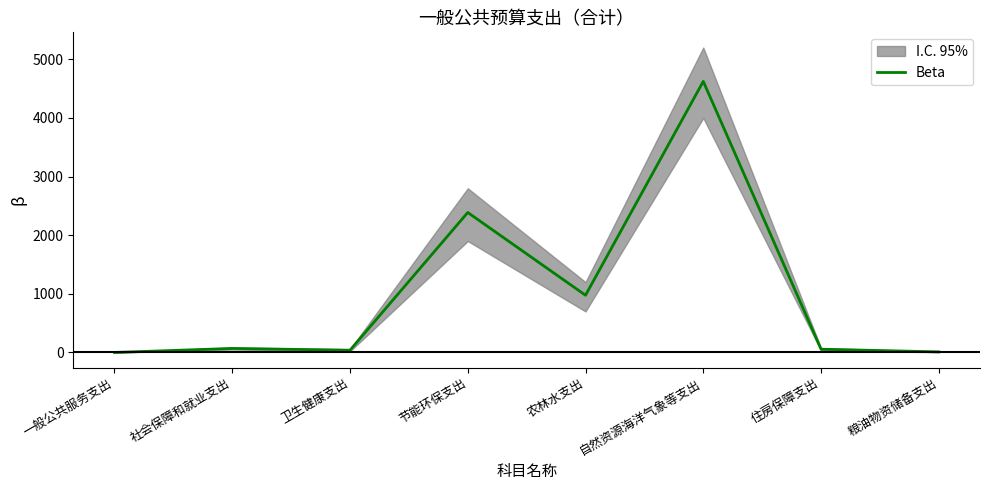

What is the difference between the maximum and minimum values?

4623.4